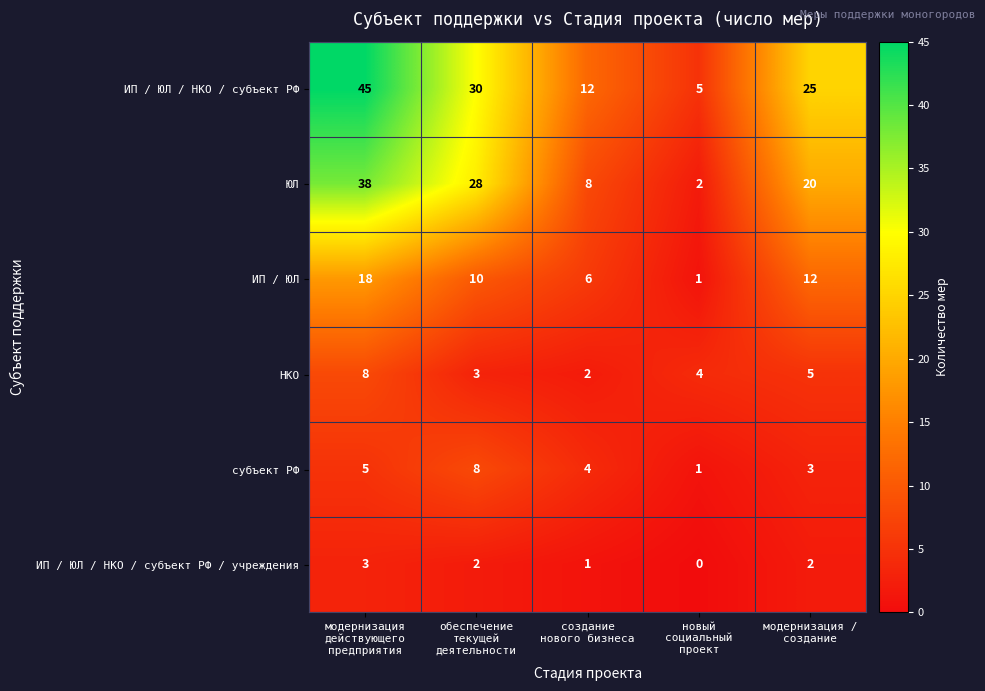

Between обеспечение
текущей
деятельности and модернизация /
создание, which series saw the biggest shift?

ЮЛ